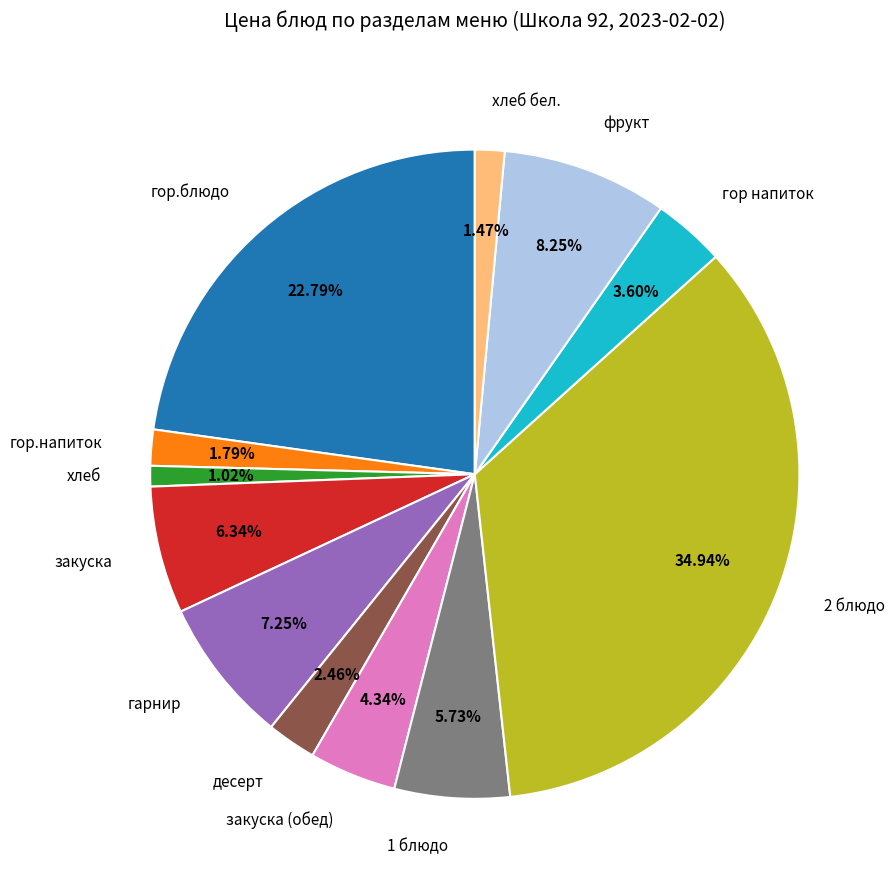

The 1 блюдо slice represents 6% of the pie. True or false?

True